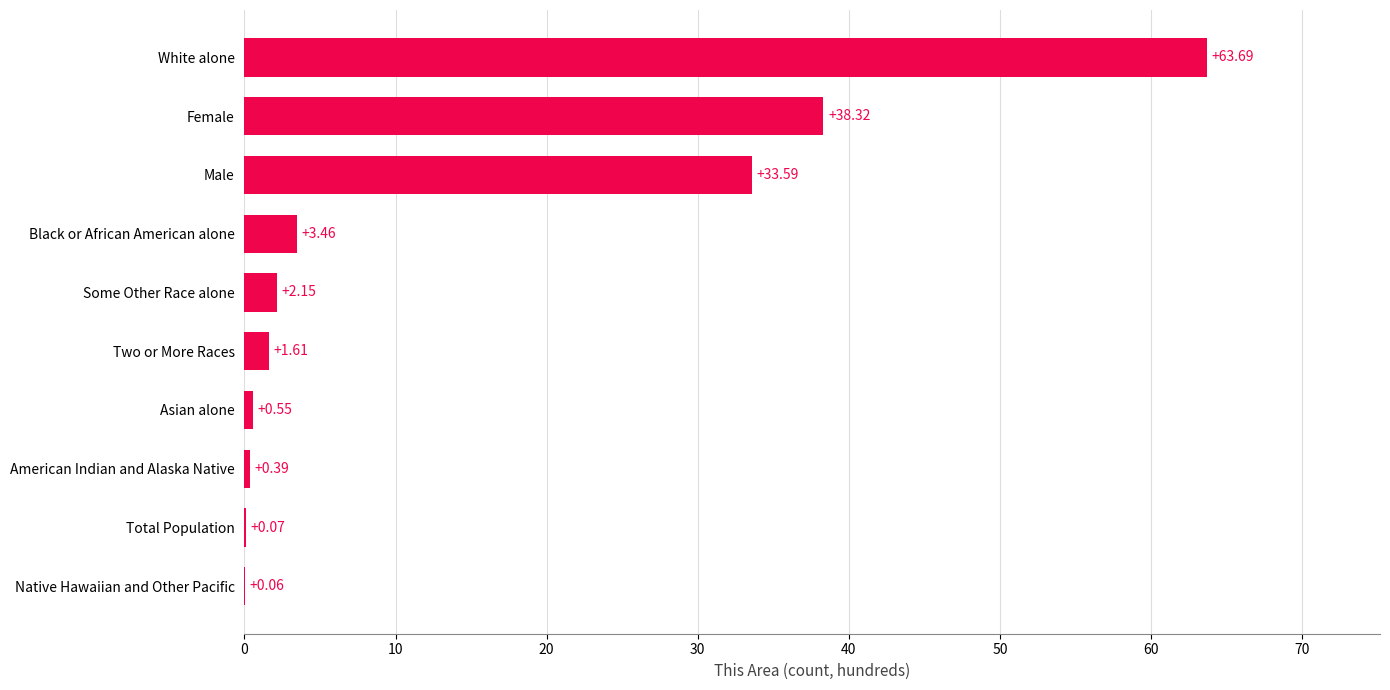

What is the change in value from Native Hawaiian and Other Pacific to White alone?

+63.6